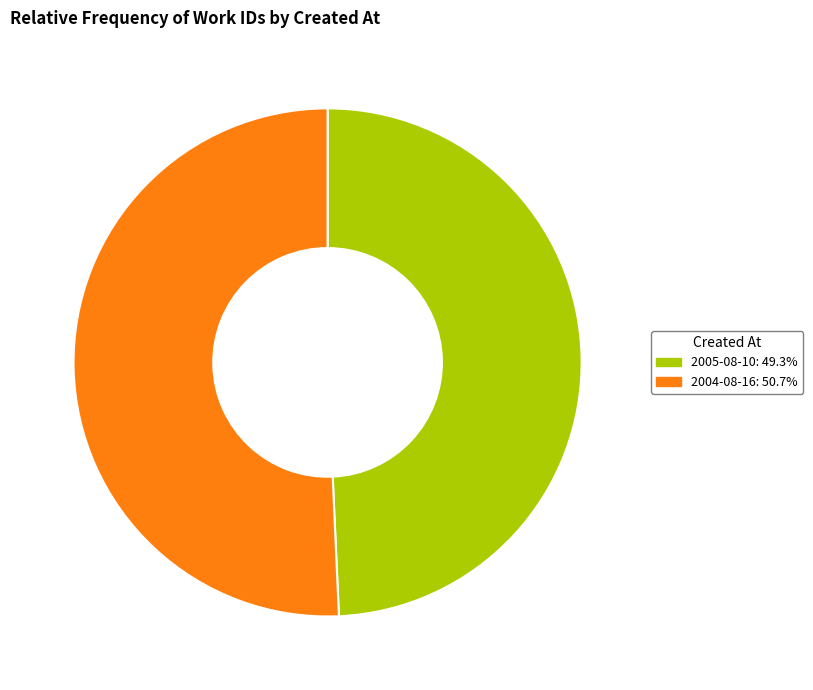

Is it true that 2005-08-10 is 43% of the pie?

False